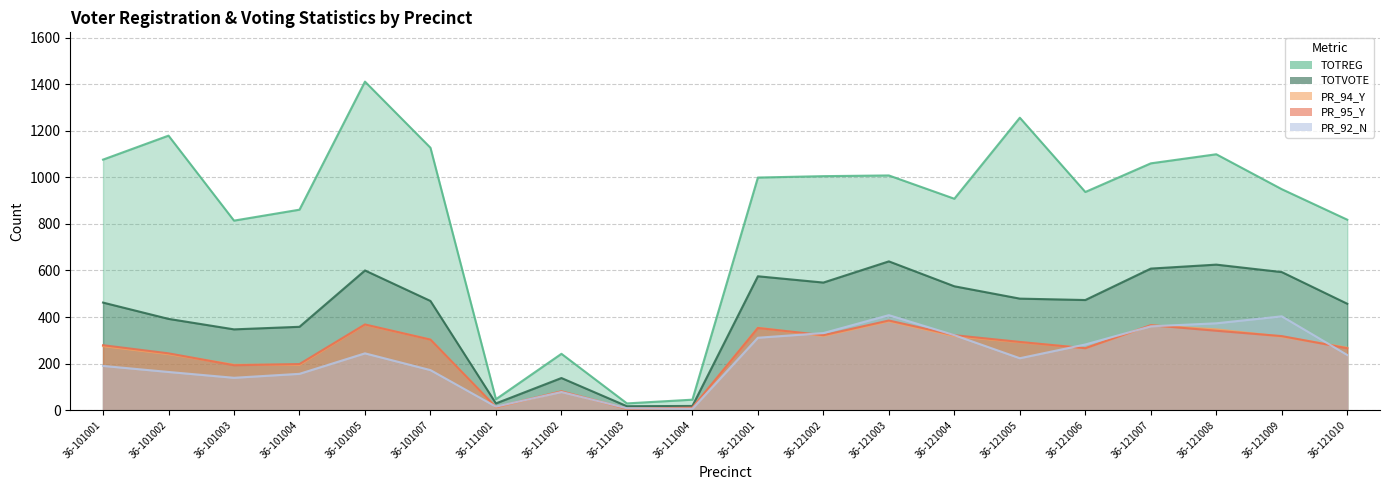

Reading left to right, extract all data points from this chart.

TOTREG: 36-101001=1076	36-101002=1179	36-101003=814	36-101004=861	36-101005=1411	36-101007=1127	36-111001=47	36-111002=242	36-111003=29	36-111004=45	36-121001=999	36-121002=1005	36-121003=1008	36-121004=908	36-121005=1256	36-121006=937	36-121007=1060	36-121008=1099	36-121009=949	36-121010=818
TOTVOTE: 36-101001=462	36-101002=392	36-101003=347	36-101004=358	36-101005=600	36-101007=469	36-111001=29	36-111002=138	36-111003=17	36-111004=18	36-121001=575	36-121002=548	36-121003=639	36-121004=532	36-121005=479	36-121006=473	36-121007=608	36-121008=625	36-121009=593	36-121010=457
PR_94_Y: 36-101001=275	36-101002=241	36-101003=195	36-101004=195	36-101005=367	36-101007=303	36-111001=12	36-111002=80	36-111003=6	36-111004=9	36-121001=354	36-121002=319	36-121003=382	36-121004=318	36-121005=292	36-121006=266	36-121007=364	36-121008=347	36-121009=316	36-121010=268
PR_95_Y: 36-101001=279	36-101002=244	36-101003=193	36-101004=198	36-101005=368	36-101007=303	36-111001=13	36-111002=81	36-111003=6	36-111004=11	36-121001=353	36-121002=322	36-121003=385	36-121004=322	36-121005=293	36-121006=266	36-121007=365	36-121008=341	36-121009=318	36-121010=266
PR_92_N: 36-101001=190	36-101002=164	36-101003=139	36-101004=156	36-101005=244	36-101007=172	36-111001=15	36-111002=78	36-111003=8	36-111004=6	36-121001=311	36-121002=331	36-121003=408	36-121004=322	36-121005=223	36-121006=282	36-121007=360	36-121008=373	36-121009=403	36-121010=237